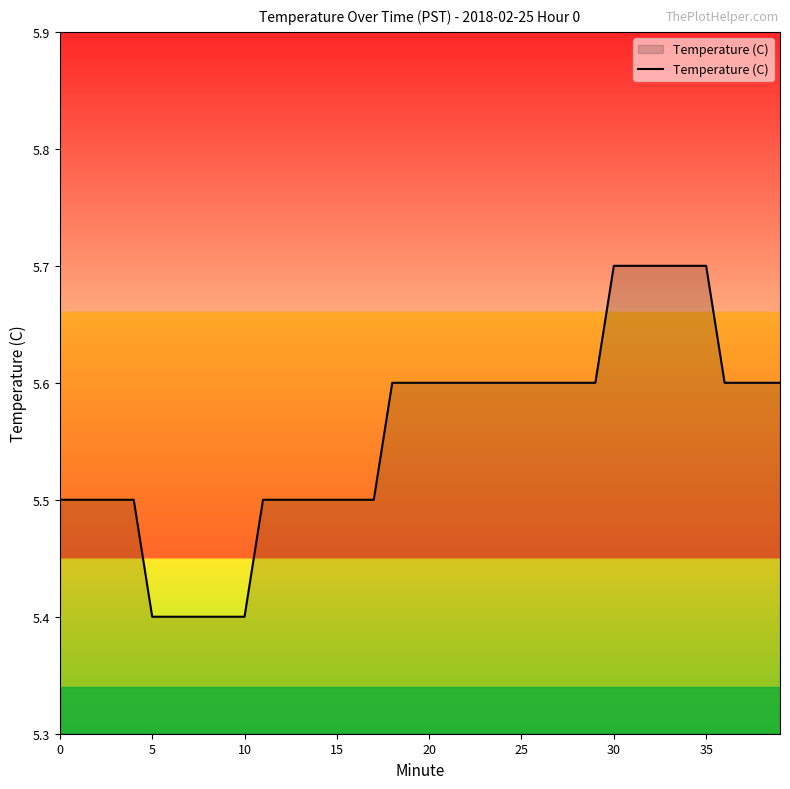

What is the smallest value displayed?

5.4